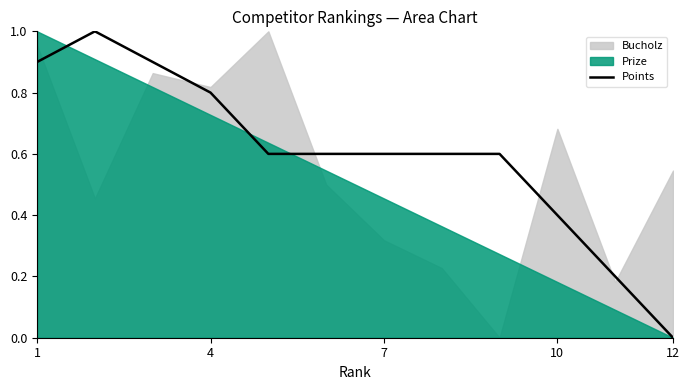

The value of Points at 12 is 0.0. True or false?

True